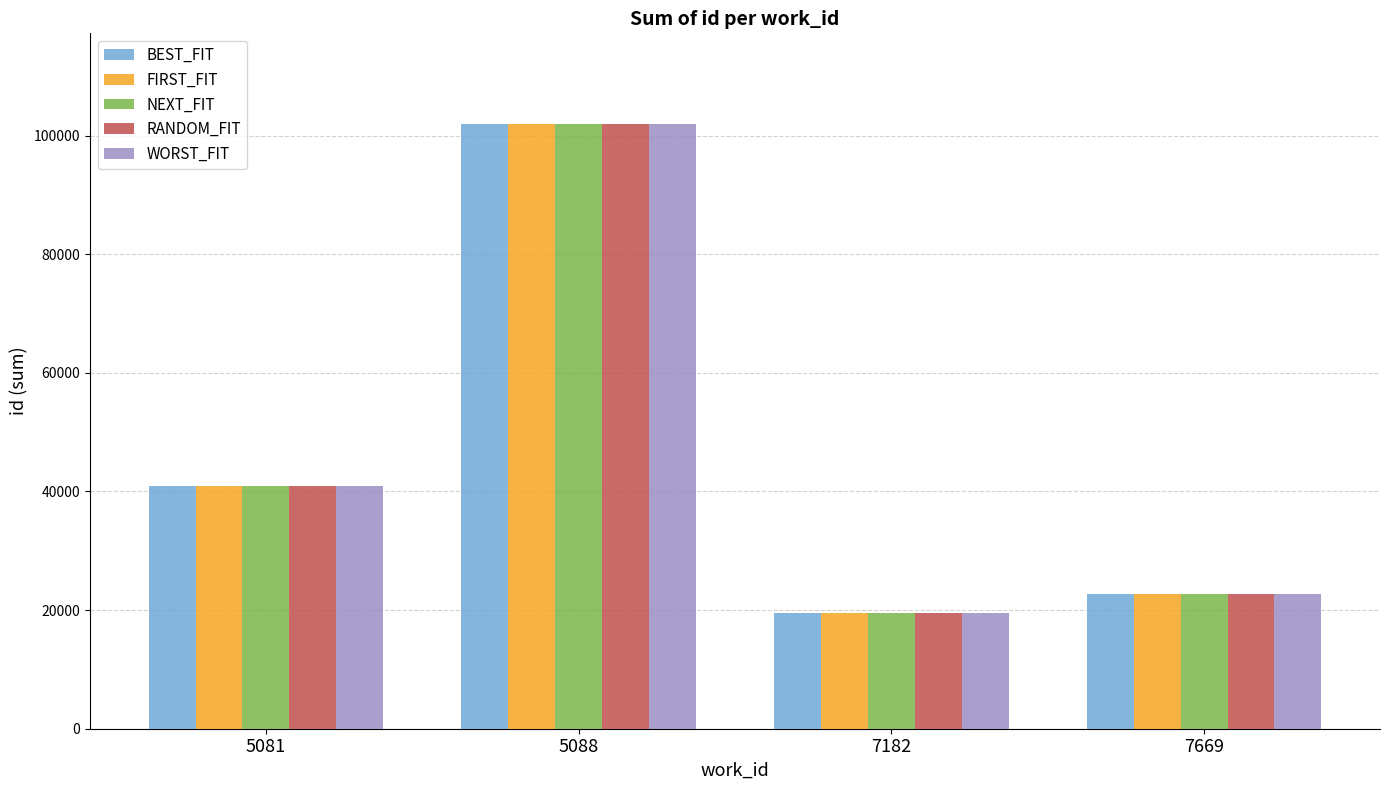

What is the total value across all series at 5088?

509680